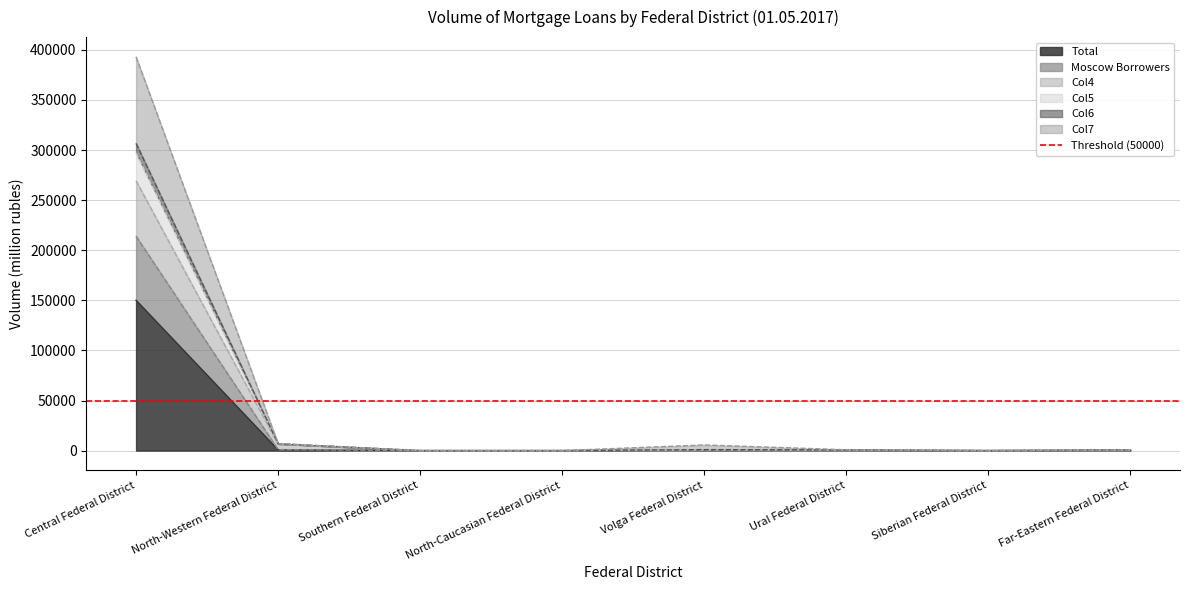

At how many categories does at least one series exceed 14111?

1